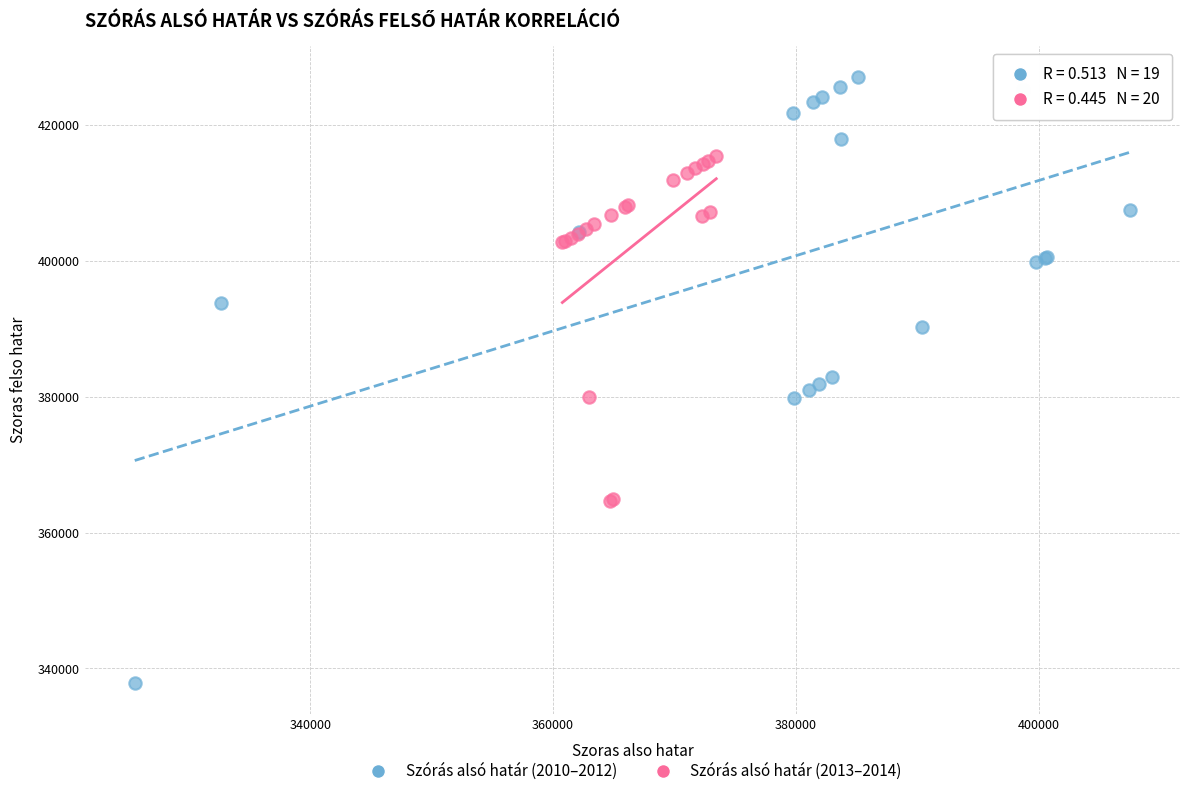

Which series reaches the maximum Y coordinate?

Szórás alsó határ (2010–2012)